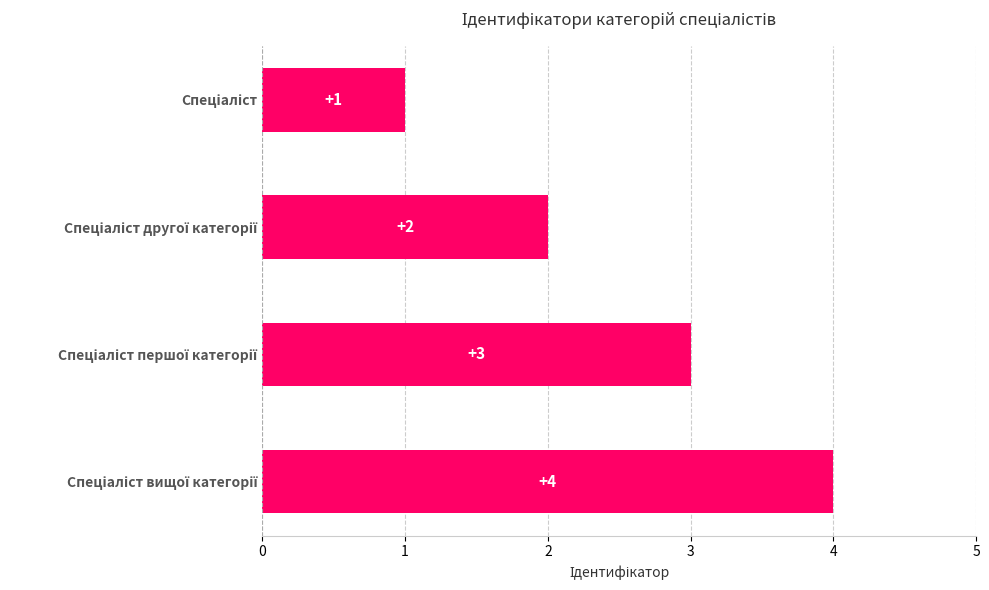

How many values are between 2 and 4?

3